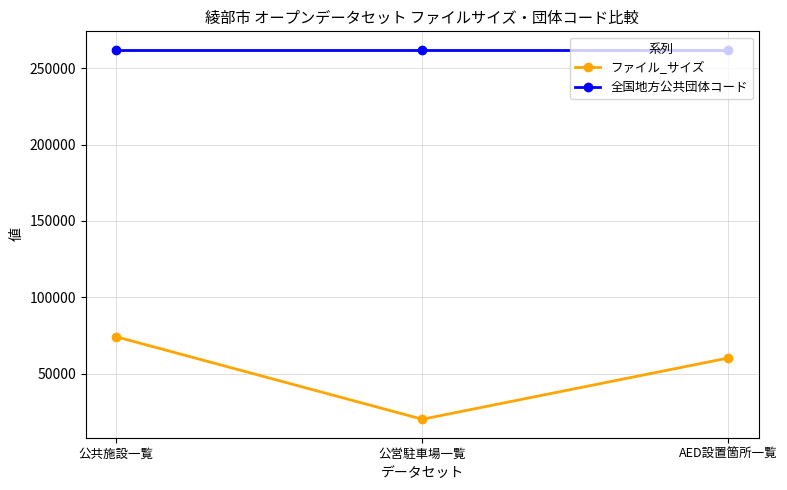

Which series changed the most between 公営駐車場一覧 and AED設置箇所一覧?

ファイル_サイズ